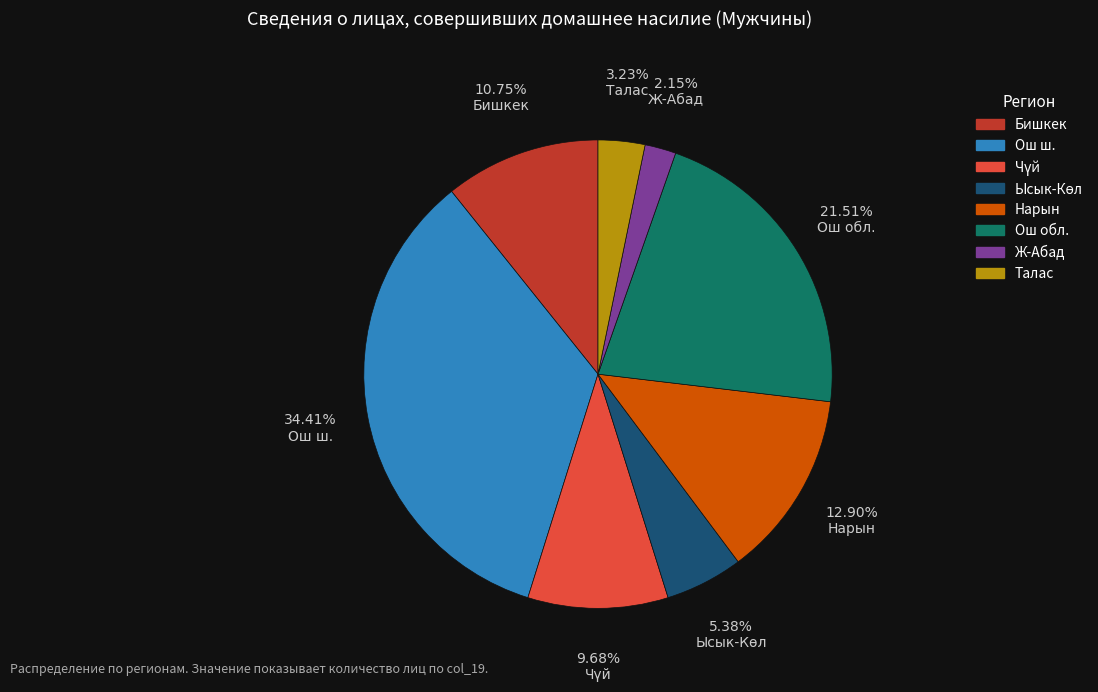

What percentage is the Нарын slice, to the nearest percent?

13%